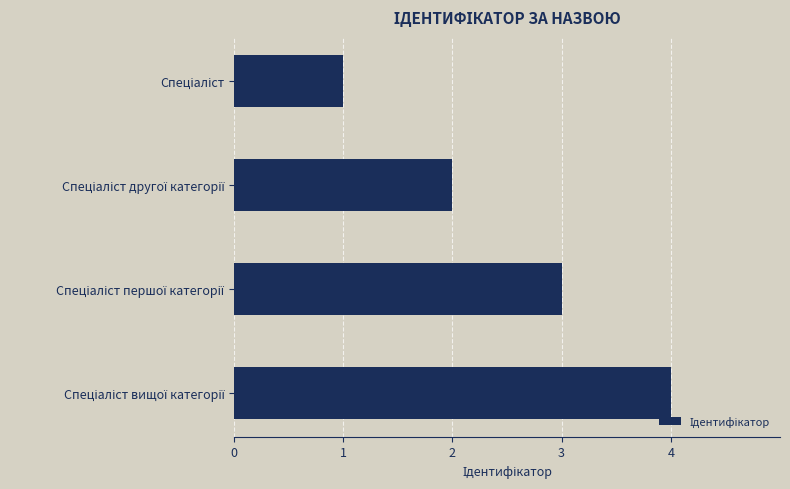

What is the maximum value shown in the chart?

4